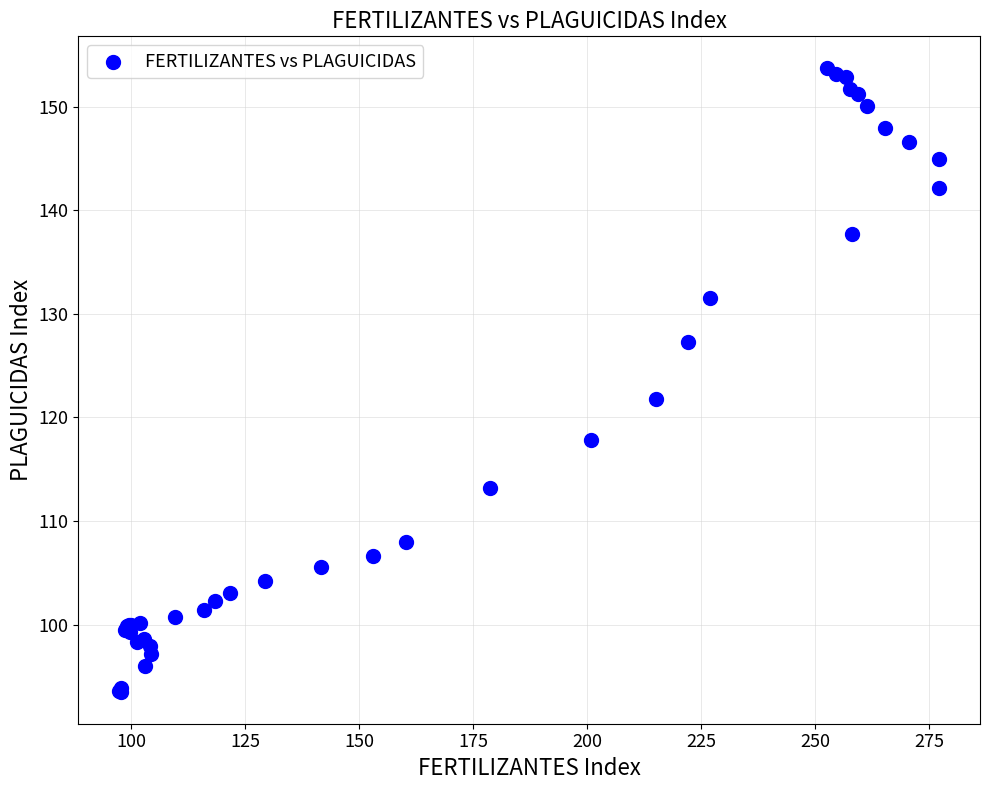

What Y value in the scatter plot is closest to 123?

121.7